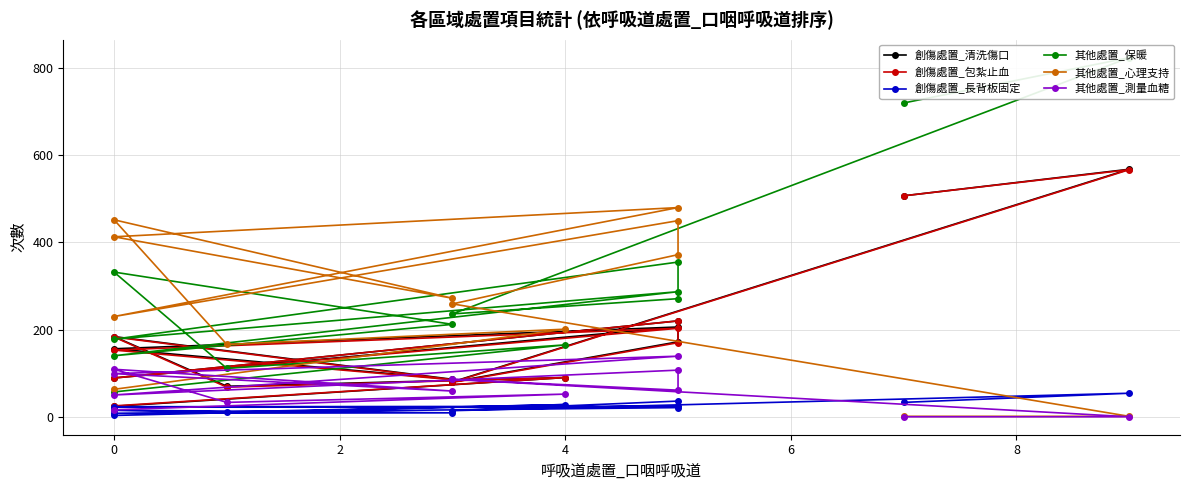

Is the value of 其他處置_測量血糖 at 10 greater than the value of 其他處置_保暖 at 2?

No